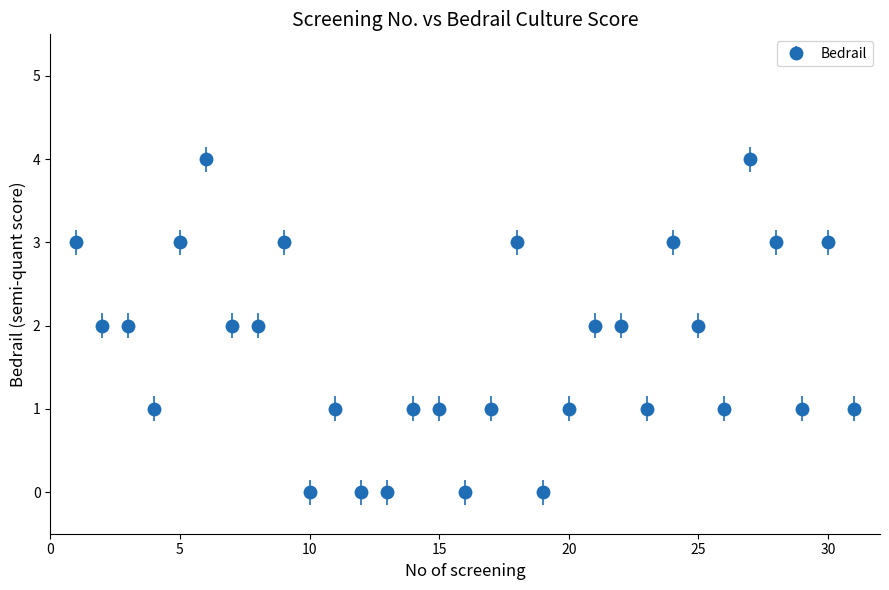

What is the sum of all values?

53